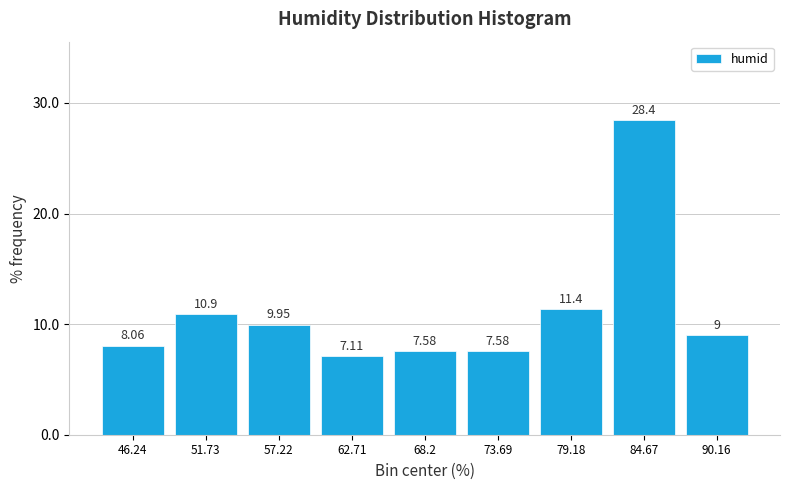

Reading left to right, transcribe this chart: for each bar, give the range it covers on the x-axis and its height. The bar edges are not printed on the chart, so give them approximately, as read against the axis.

44 to 49: 8.06
49 to 54: 10.90
54 to 60: 9.95
60 to 65: 7.11
65 to 71: 7.58
71 to 76: 7.58
76 to 82: 11.37
82 to 87: 28.44
87 to 93: 9.00